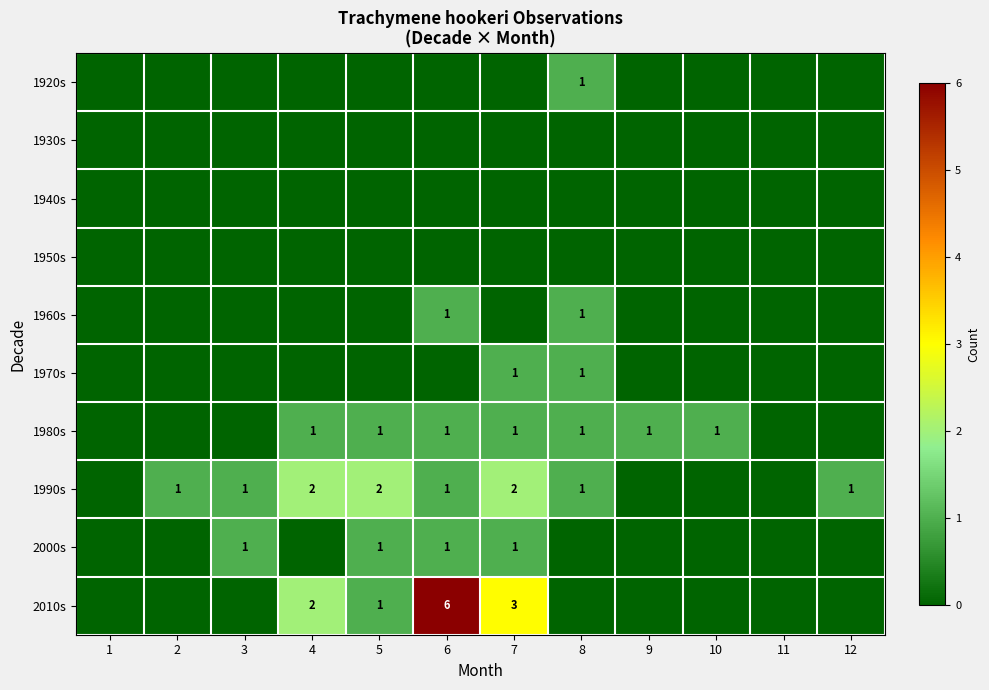

Which series has the largest range (max minus min)?

2010s